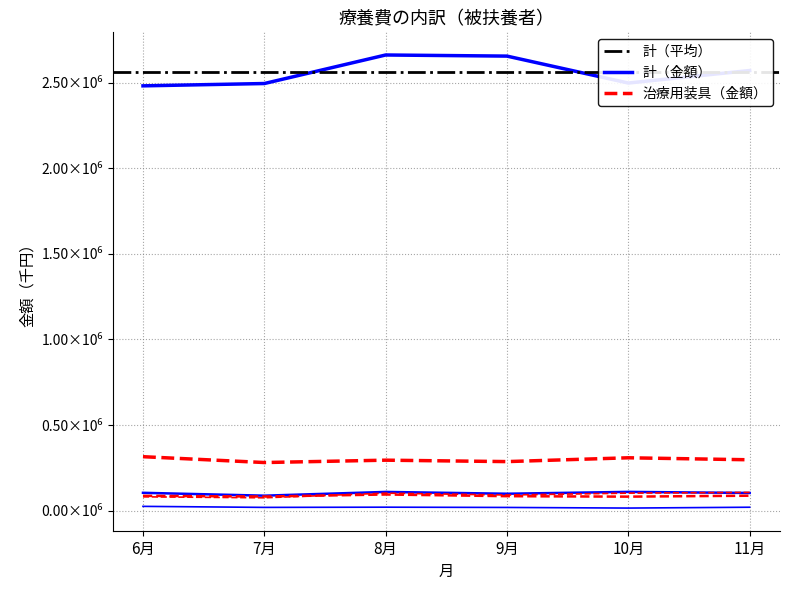

True or false: はり・きゅう（金額） has a value of 155940.5 at 8月.

False